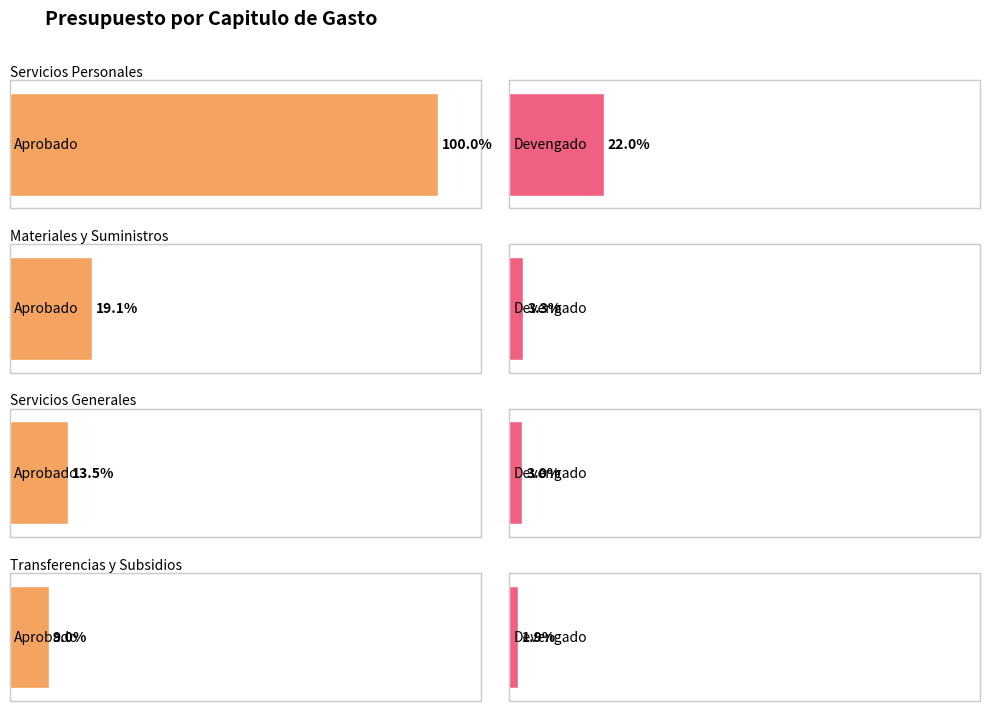

Where does the Devengado series first go above 153546?

Servicios Personales